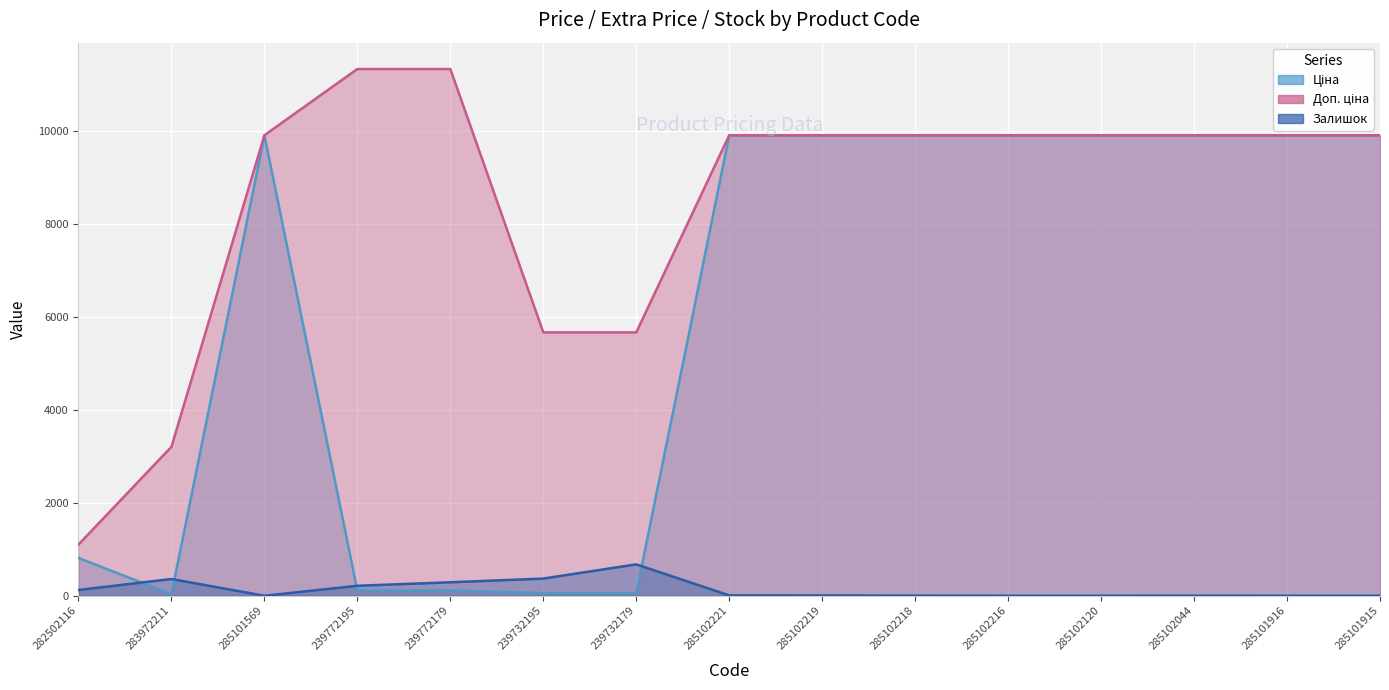

How many intersections are there between Залишок and Ціна?

4